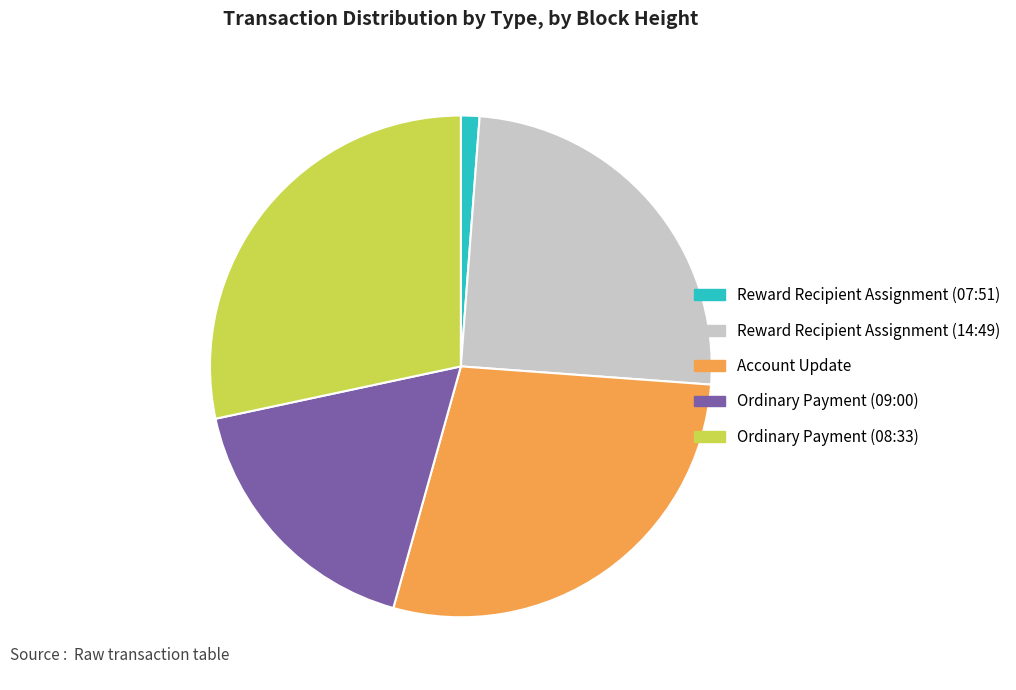

Is the sum of Ordinary Payment (08:33) and Ordinary Payment (09:00) greater than half?

No